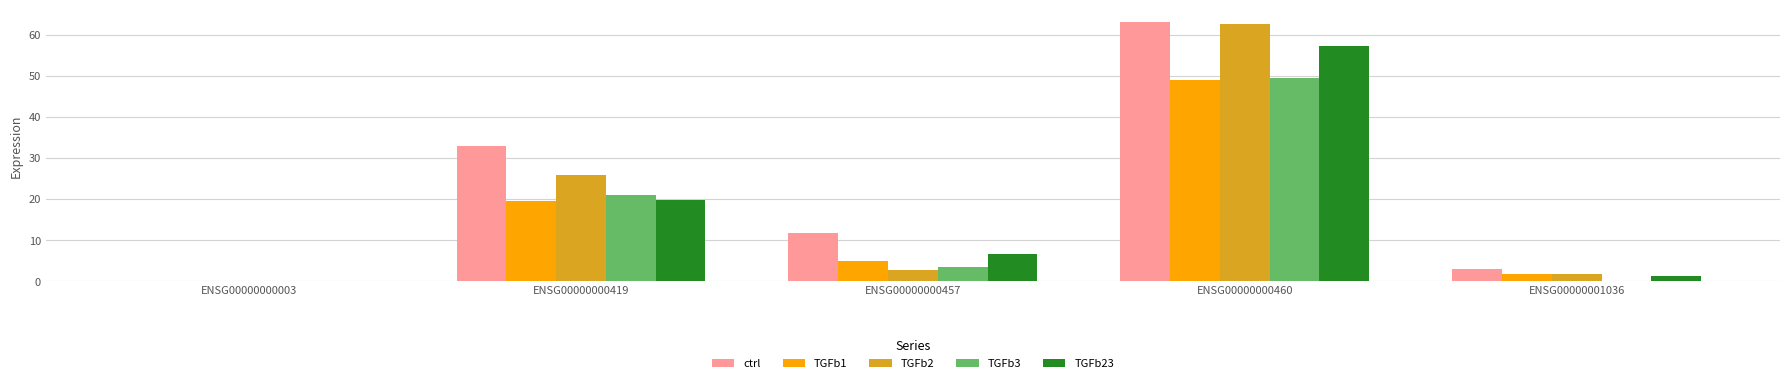

What is the total value across all series at ENSG00000000460?

281.7